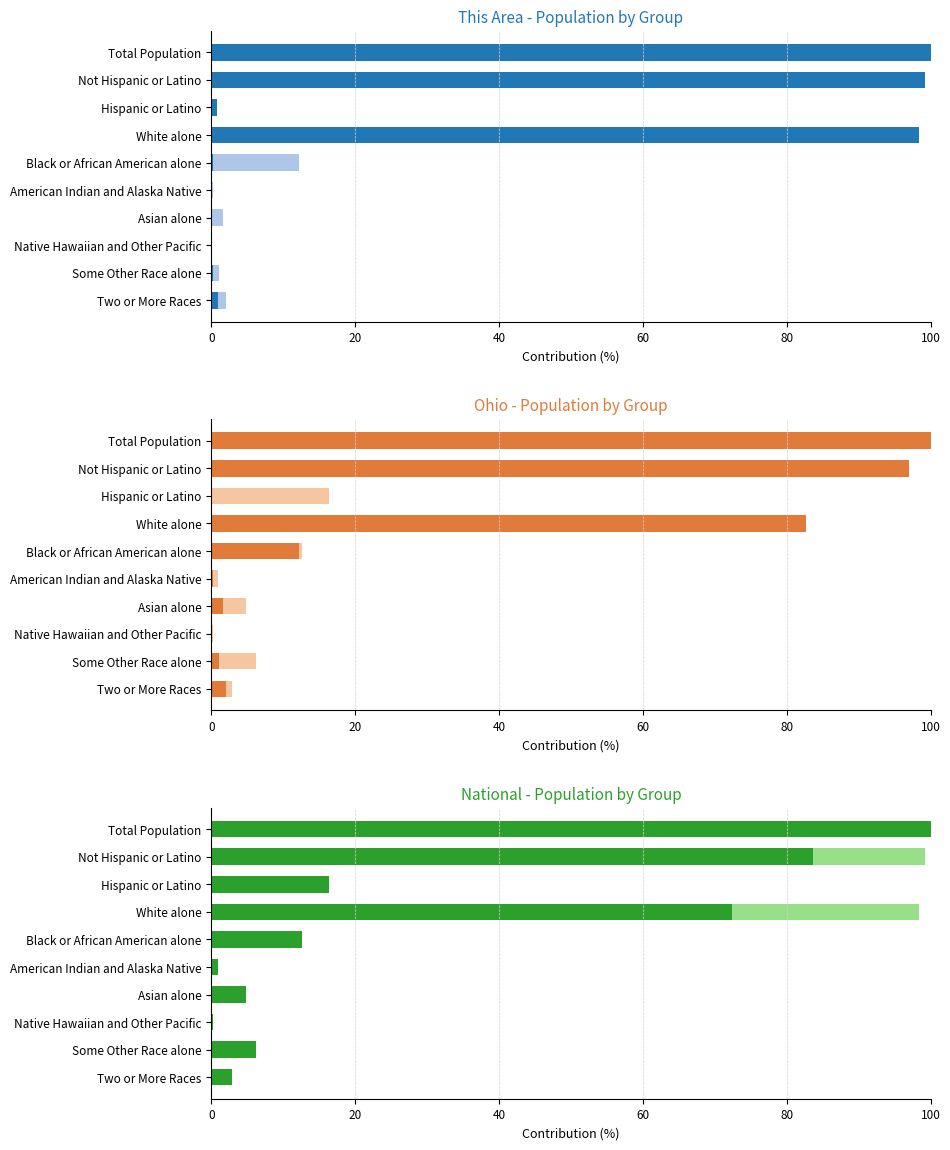

How many categories are shown in the chart?

10